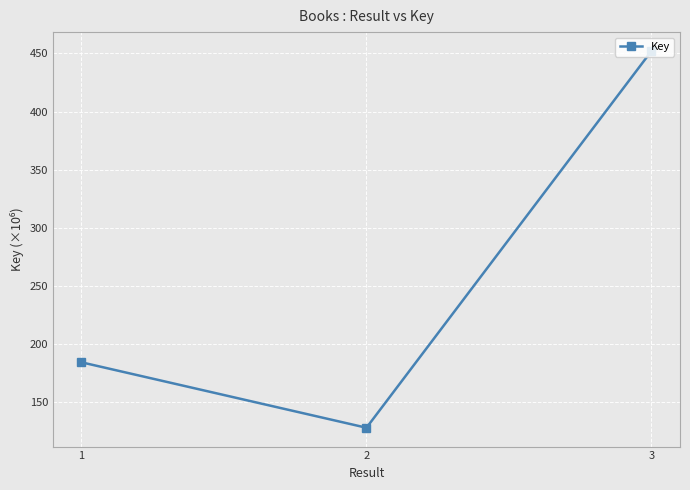

Where is the data nearest to the value 289?

1